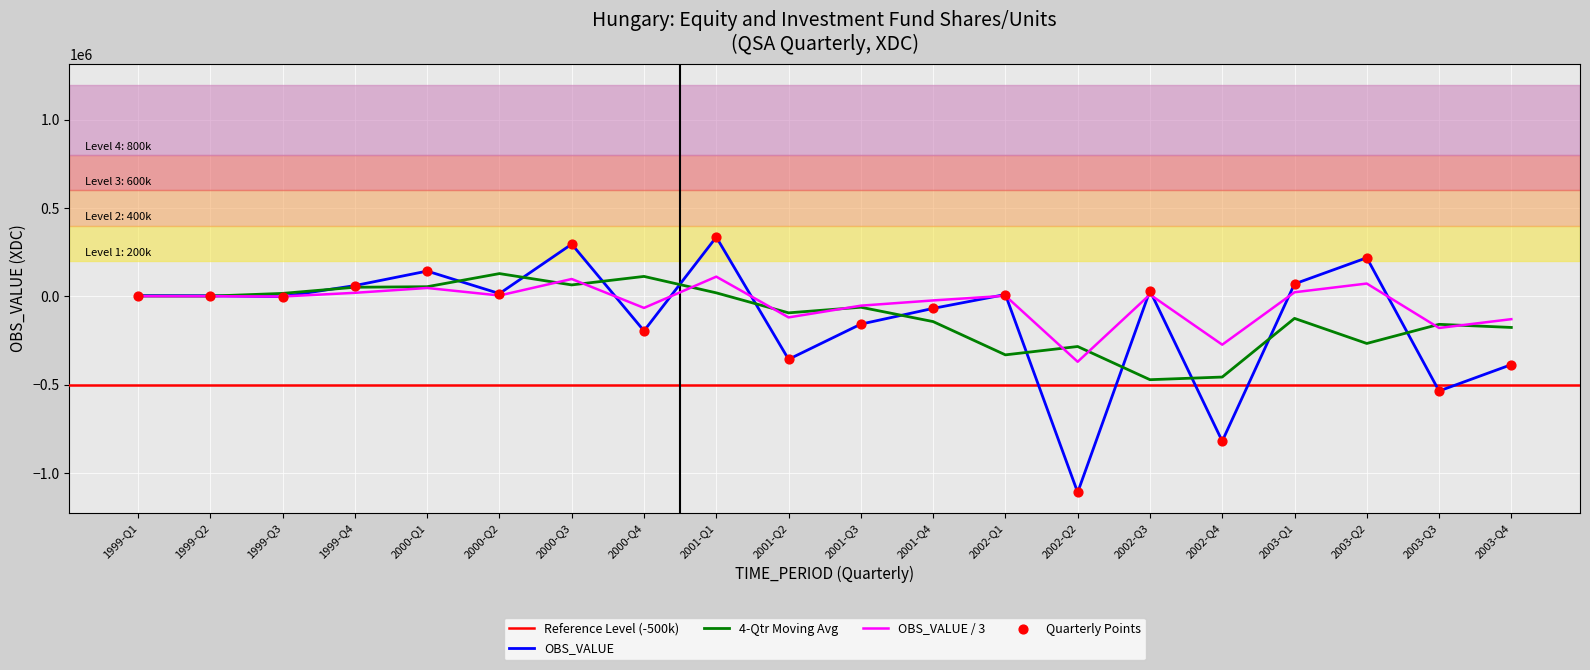

Which has a higher value, 2002-Q2 or 2002-Q4?

2002-Q4